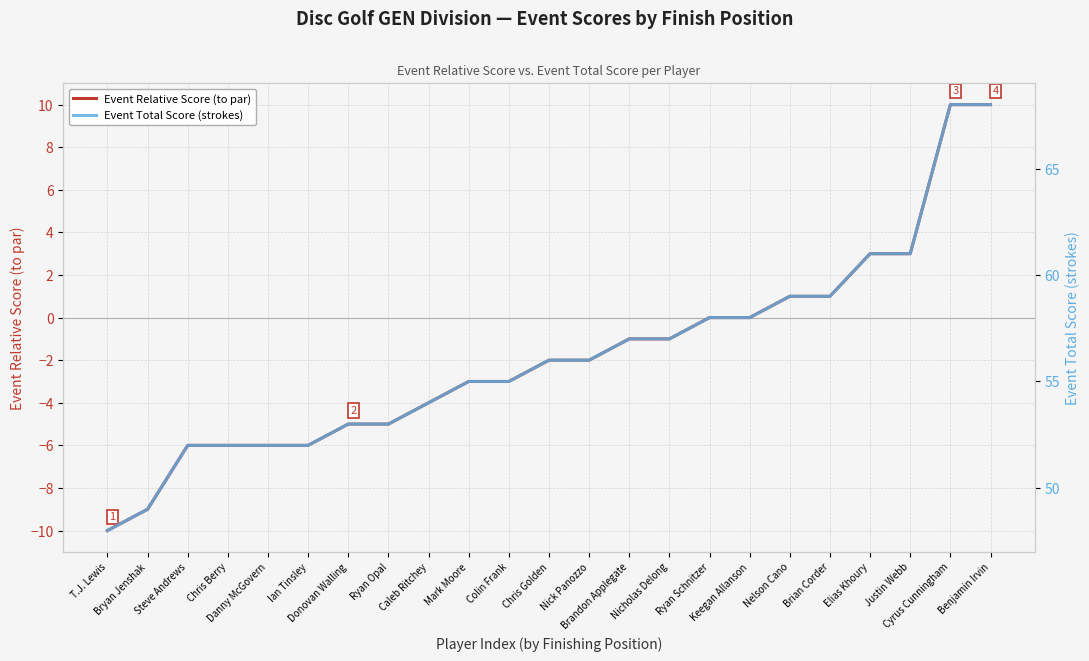

What are all the series names shown in the legend?

Event Relative Score (to par), Event Total Score (strokes)